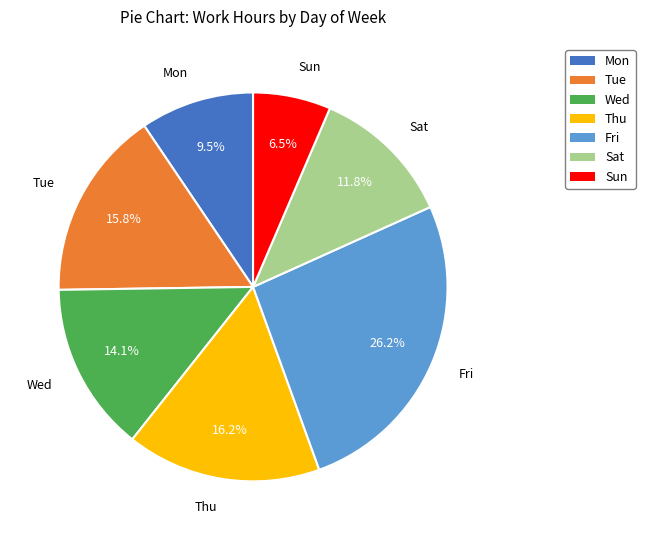

To the nearest percent, what is the difference between the Sun and Tue slice percentages?

9%